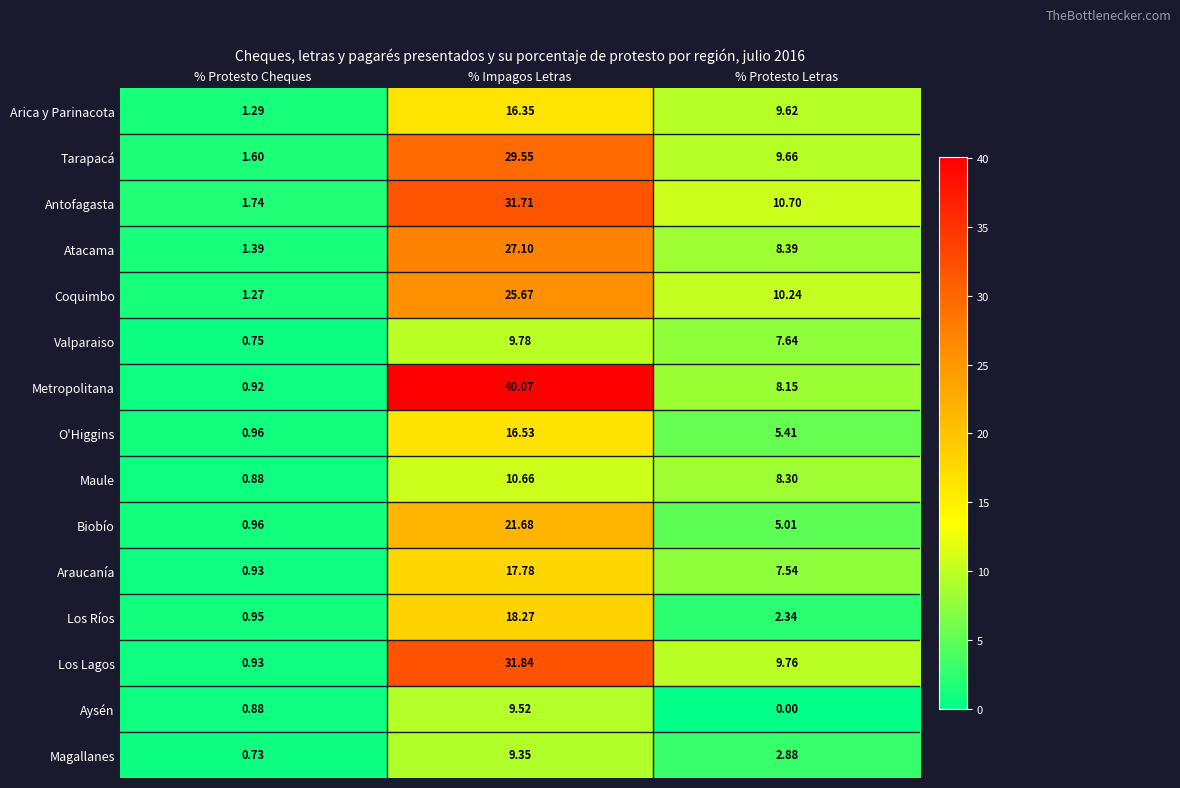

At % Impagos Letras, list the series in order from largest to smallest.

Metropolitana, Los Lagos, Antofagasta, Tarapacá, Atacama, Coquimbo, Biobío, Los Ríos, Araucanía, O'Higgins, Arica y Parinacota, Maule, Valparaiso, Aysén, Magallanes